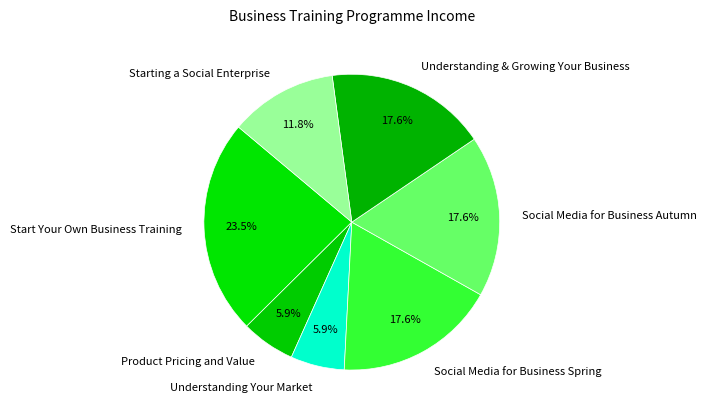

Does any single category account for the majority?

No